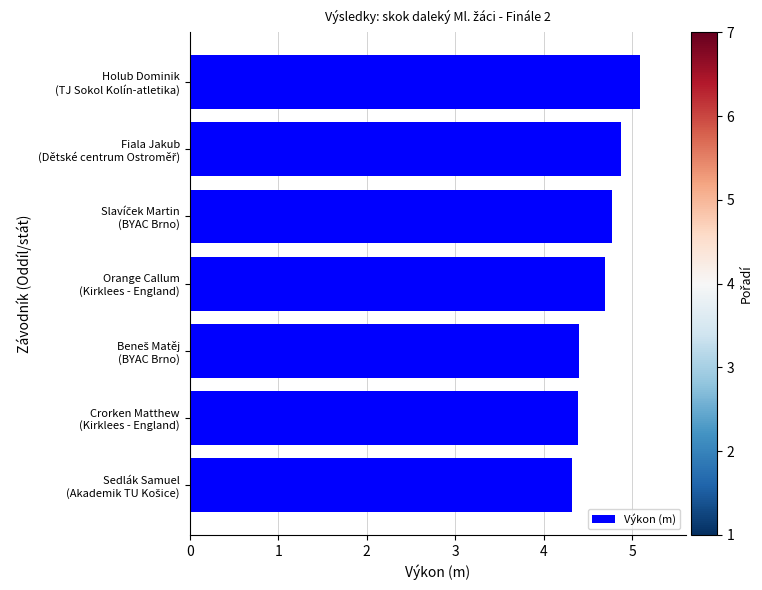

What is the greatest value displayed?

5.1